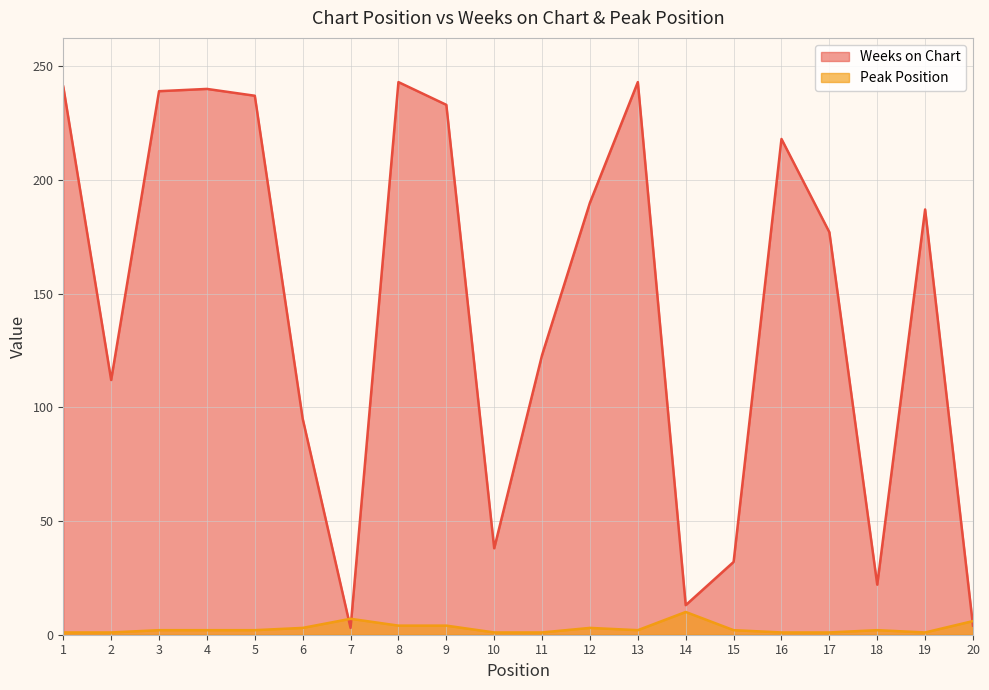

How many intersections are there between Peak Position and Weeks on Chart?

3